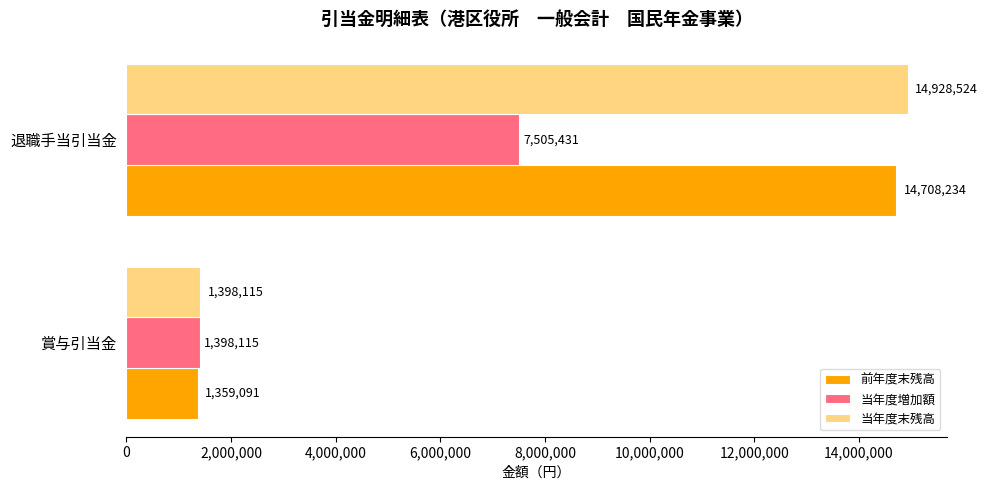

The 前年度末残高 series shows 14708234 at 退職手当引当金. True or false?

True